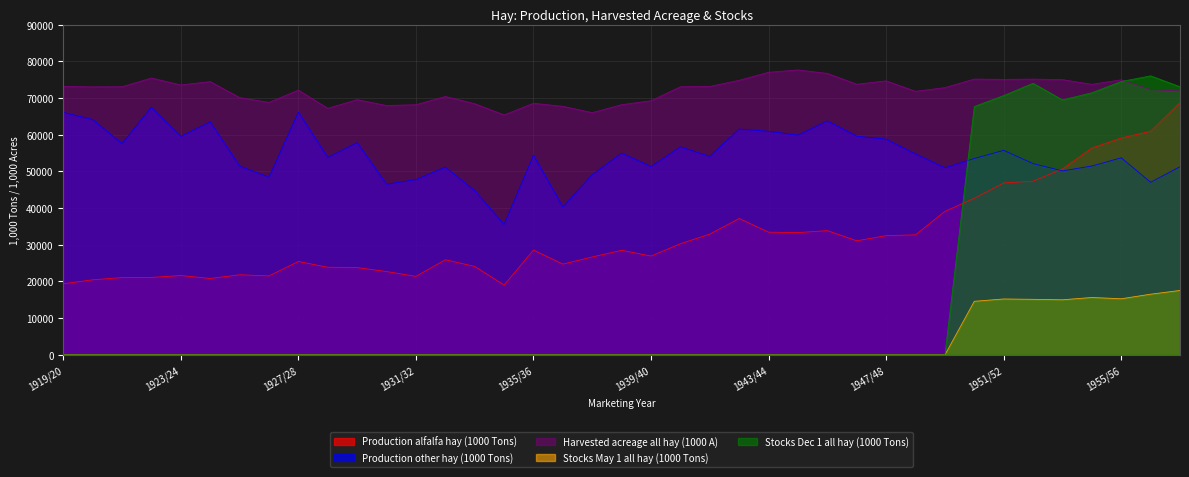

The Production alfalfa hay (1000 Tons) series shows 22233 at 1947/48. True or false?

False